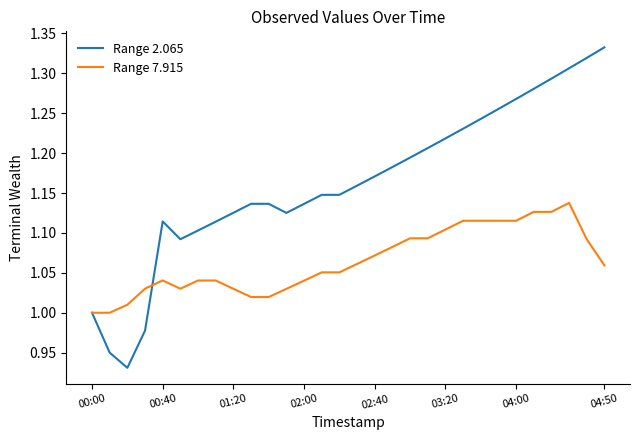

Which series has the largest range (max minus min)?

Range 2.065